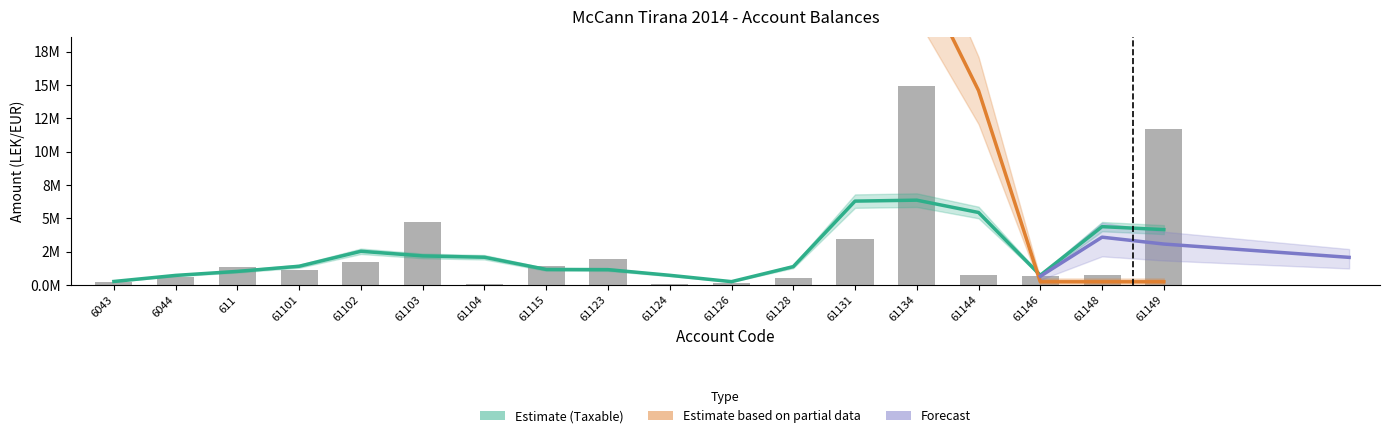

At which label is the value closest to 7?

61103